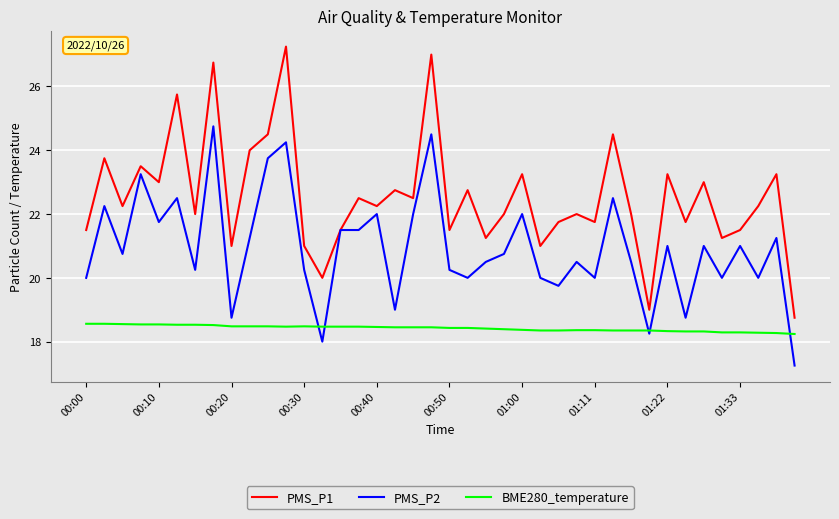

Which series has the largest range (max minus min)?

PMS_P1